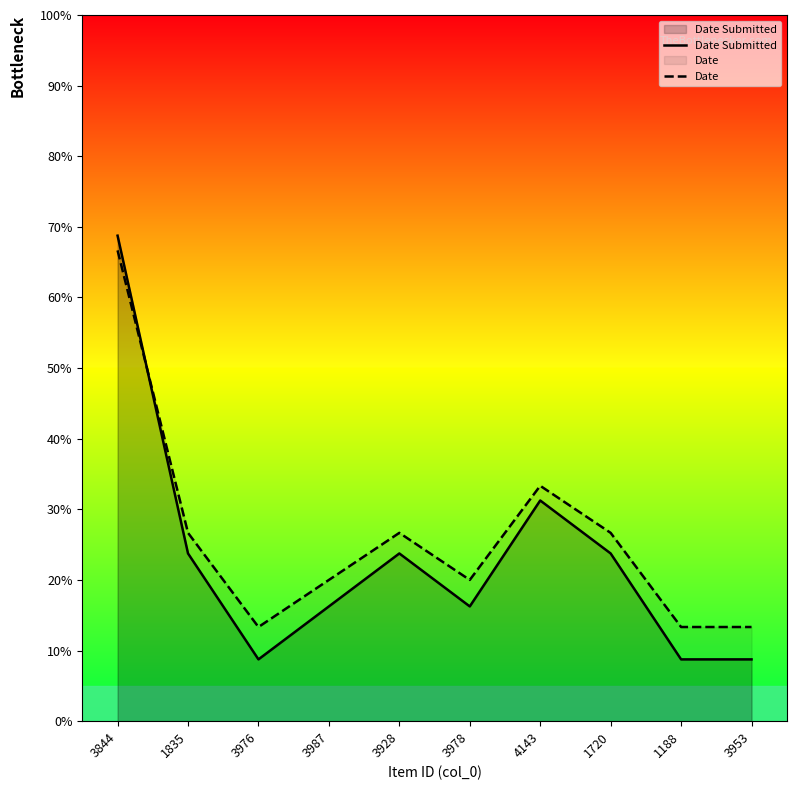

What is the average value of the Date Submitted series?

23.0